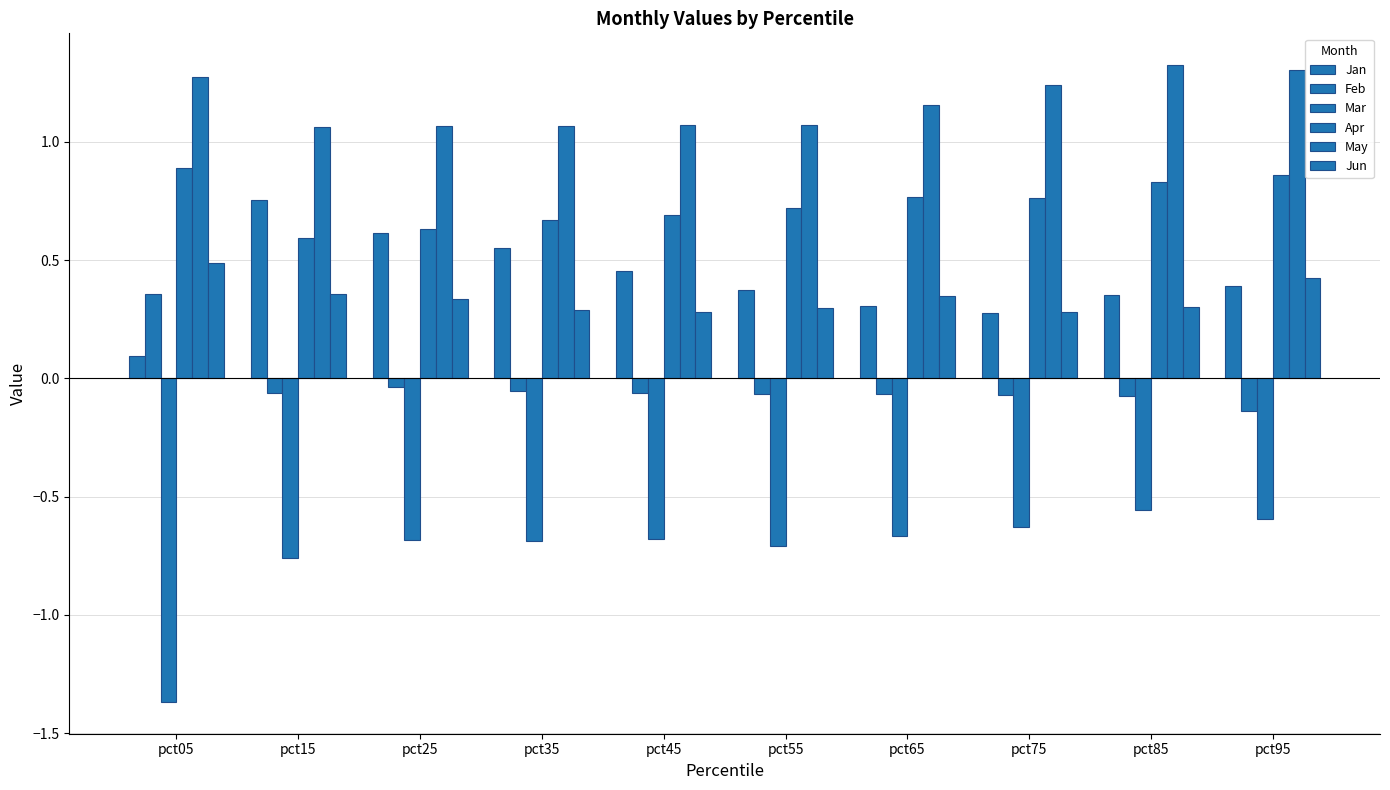

What is the approximate value of Apr at pct35?

0.7